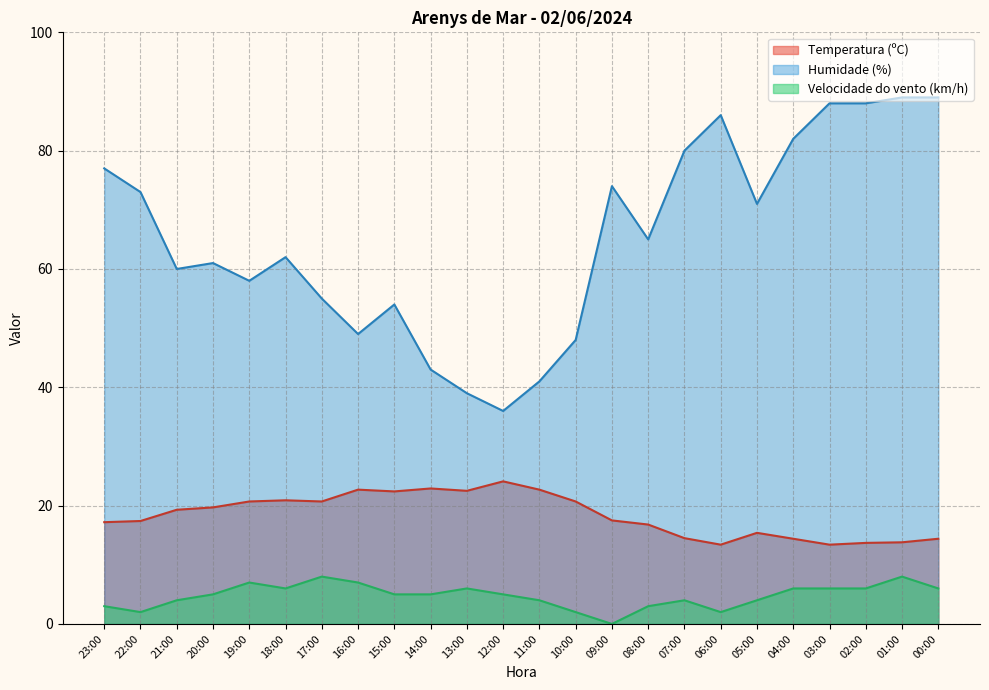

True or false: Temperatura (ºC) and Humidade (%) intersect in this chart.

False